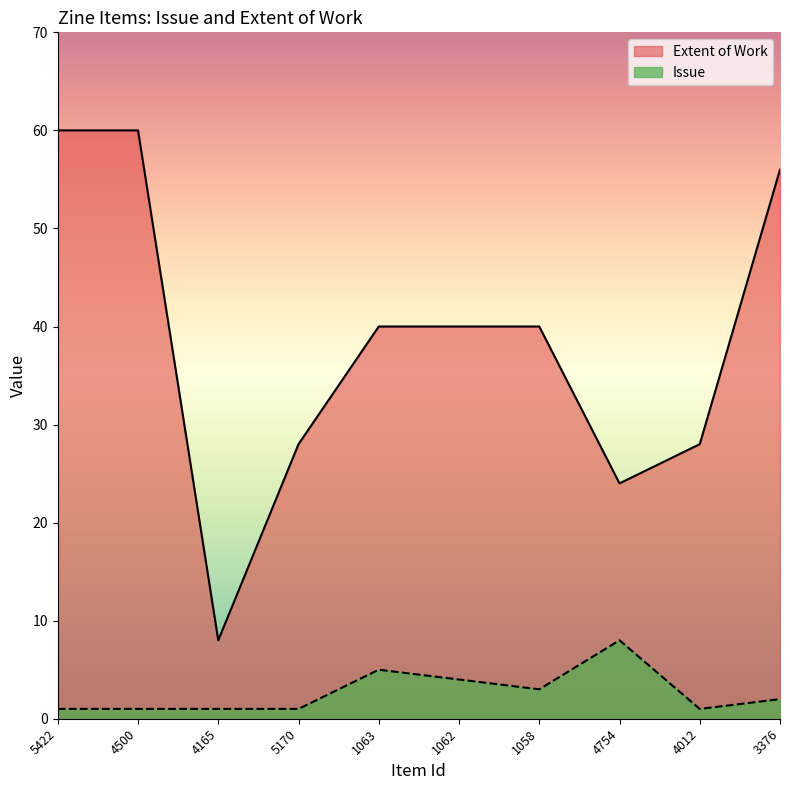

At which label does Issue reach its minimum?

5422